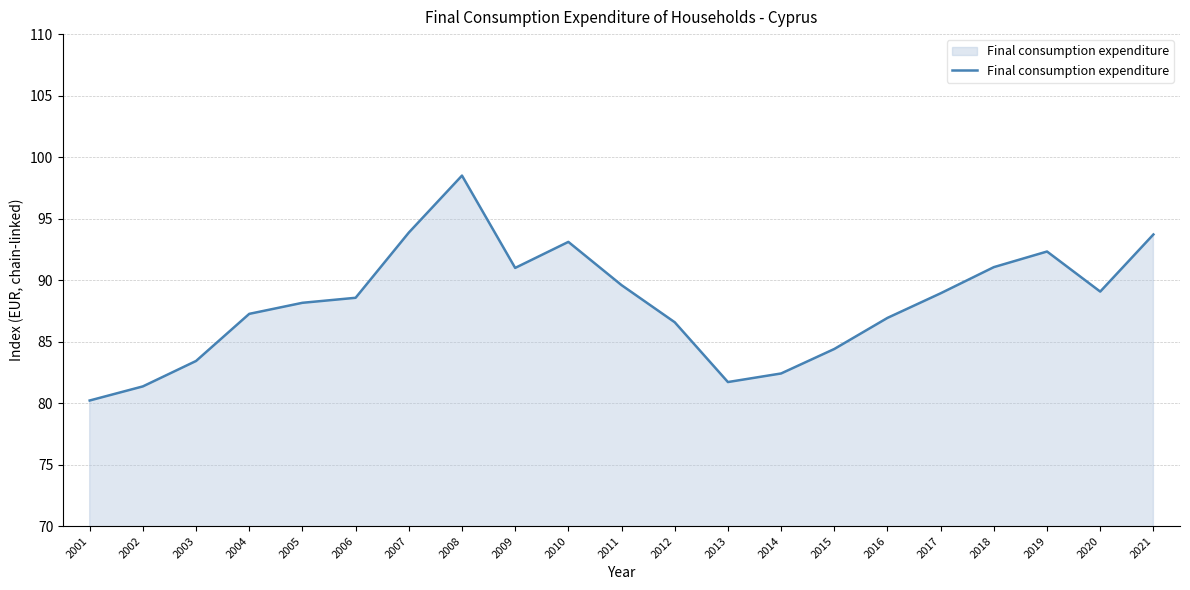

True or false: the data shows 128.3 at 2016.

False